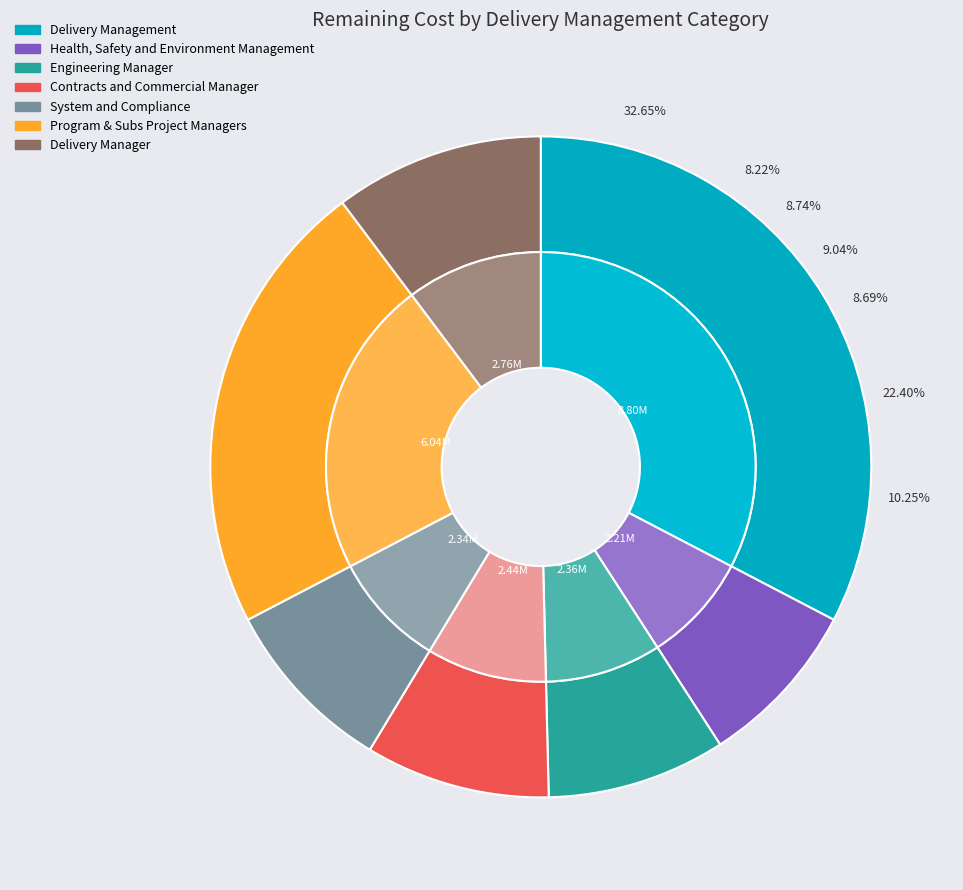

Which category has the biggest portion of the pie?

Delivery Management